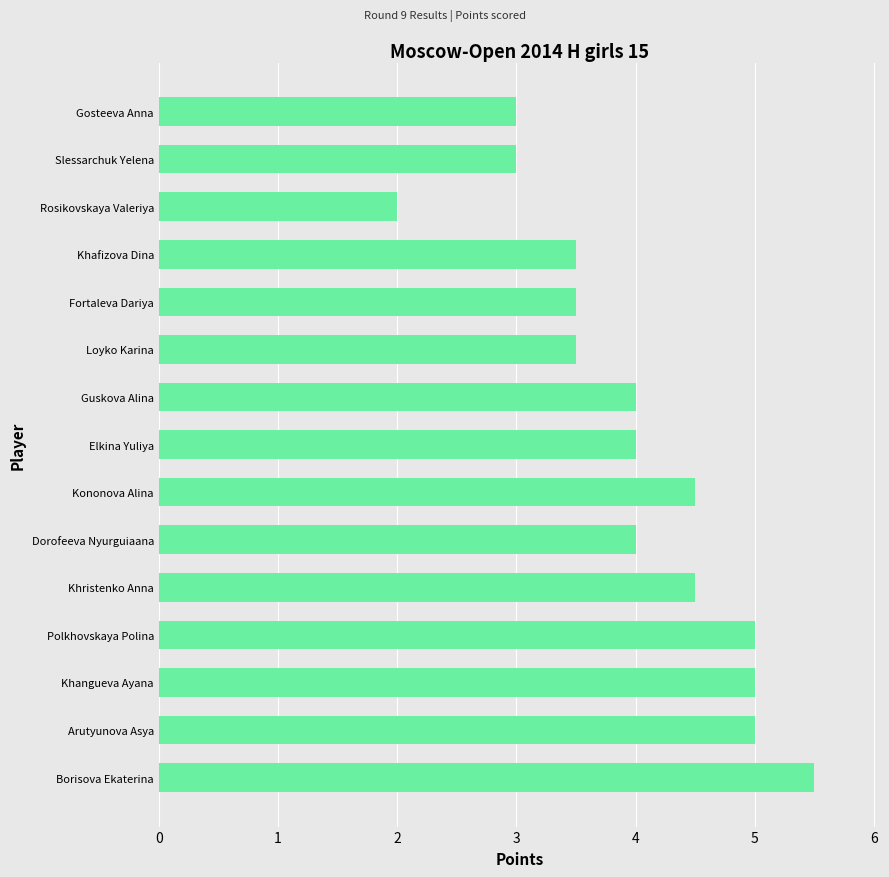

Reading top to bottom, transcribe all the data shown in this chart.

Gosteeva Anna=3.0	Slessarchuk Yelena=3.0	Rosikovskaya Valeriya=2.0	Khafizova Dina=3.5	Fortaleva Dariya=3.5	Loyko Karina=3.5	Guskova Alina=4.0	Elkina Yuliya=4.0	Kononova Alina=4.5	Dorofeeva Nyurguiaana=4.0	Khristenko Anna=4.5	Polkhovskaya Polina=5.0	Khangueva Ayana=5.0	Arutyunova Asya=5.0	Borisova Ekaterina=5.5